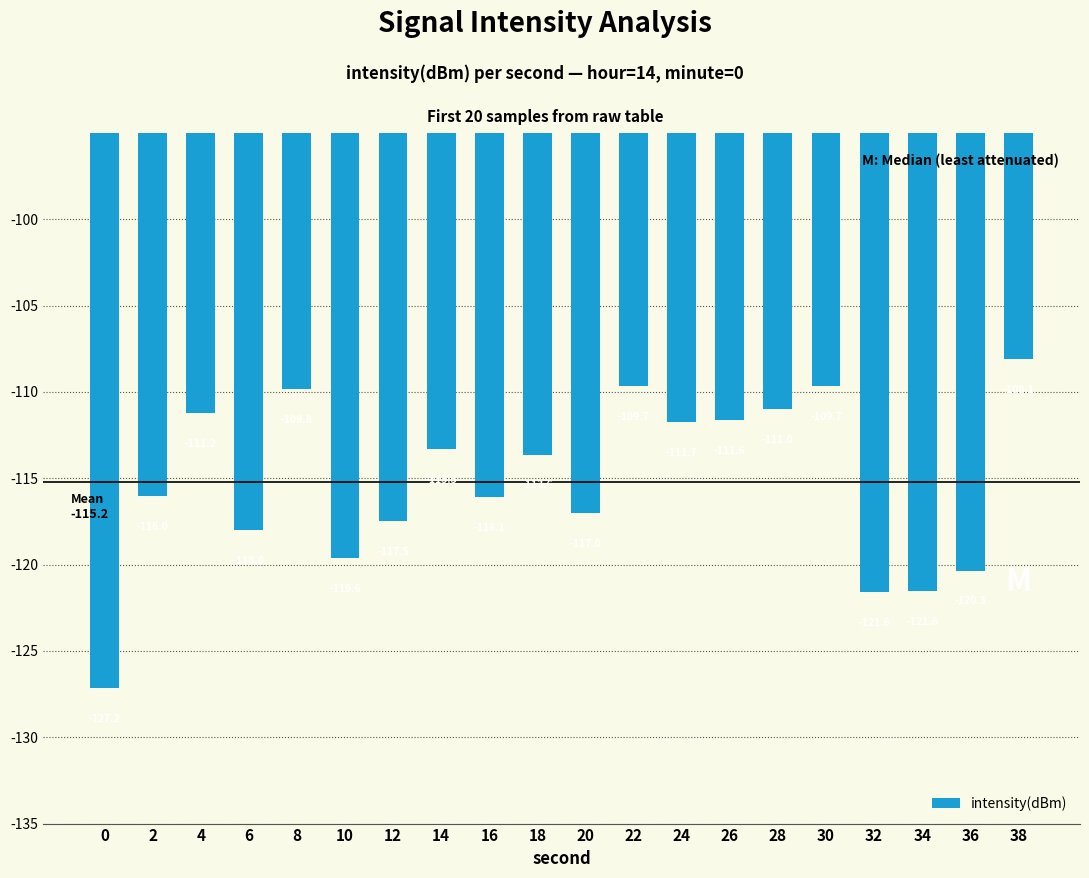

What is the difference between the second highest and second lowest values?

11.9